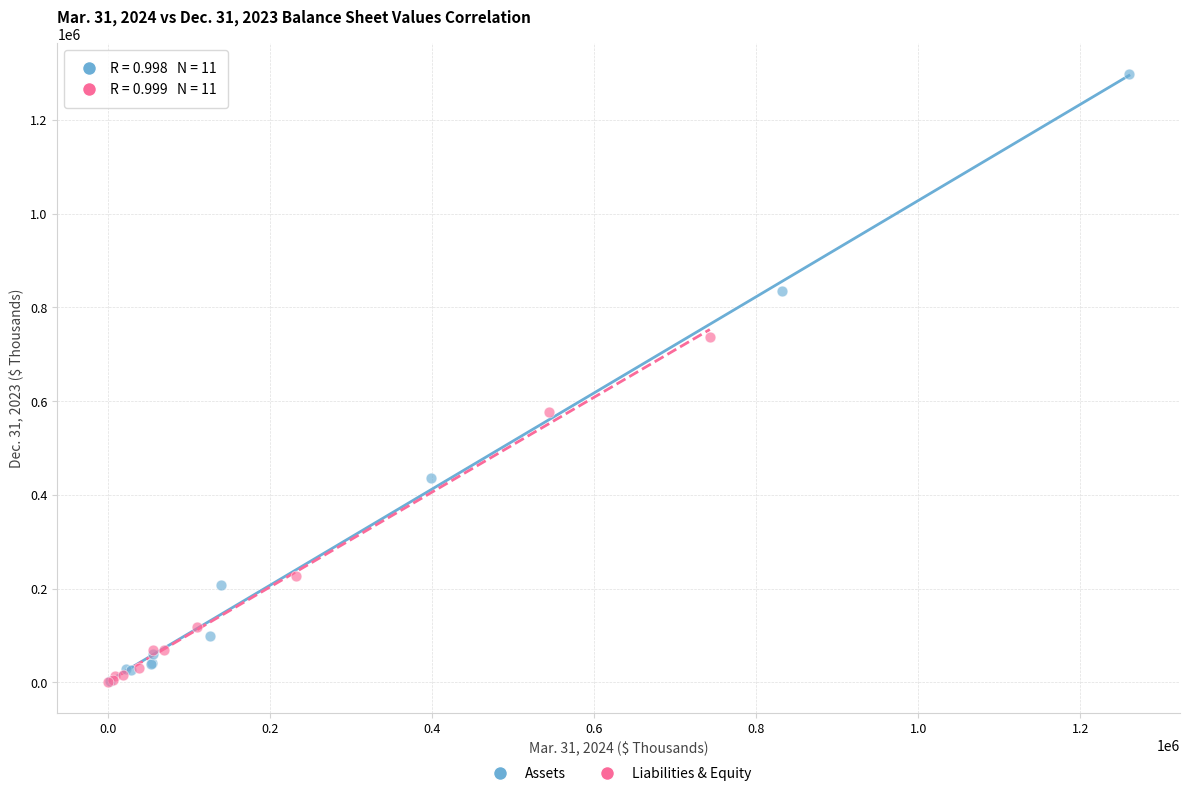

Which series has the largest Y range (max minus min)?

Assets